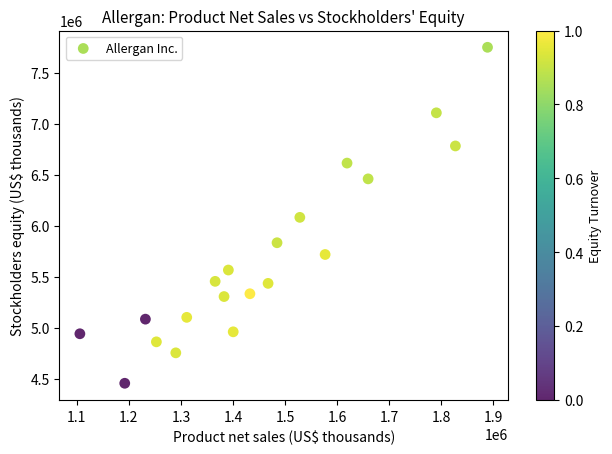

What is the range of Y values (max minus min)?

3293500